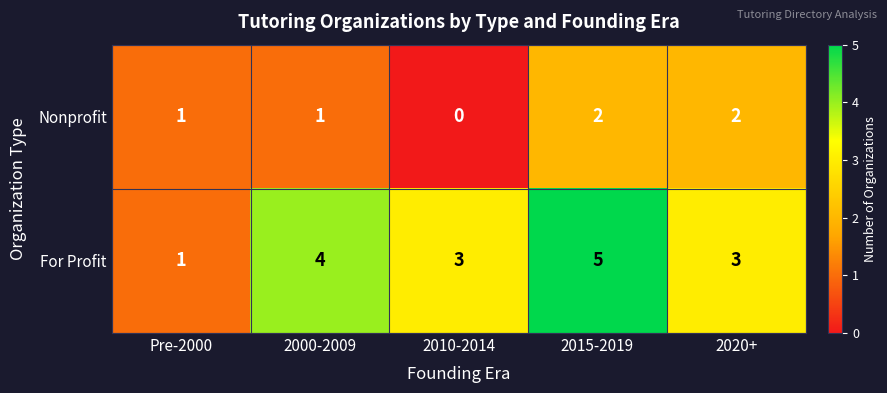

What is the average value of the For Profit series?

3